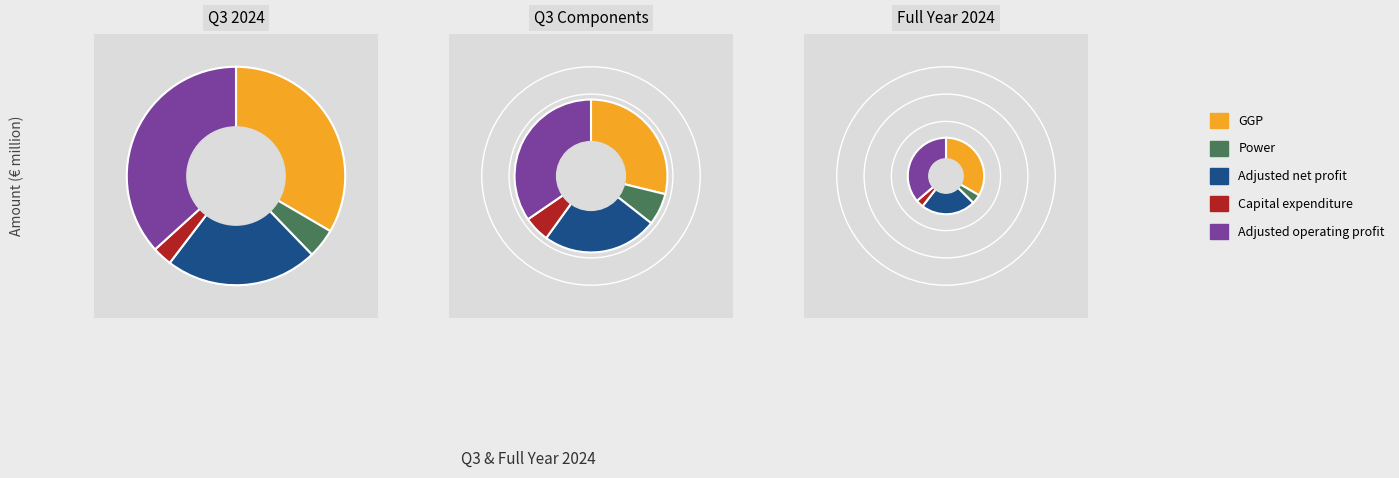

Do Capital expenditure and Power together represent more than half of the pie?

No